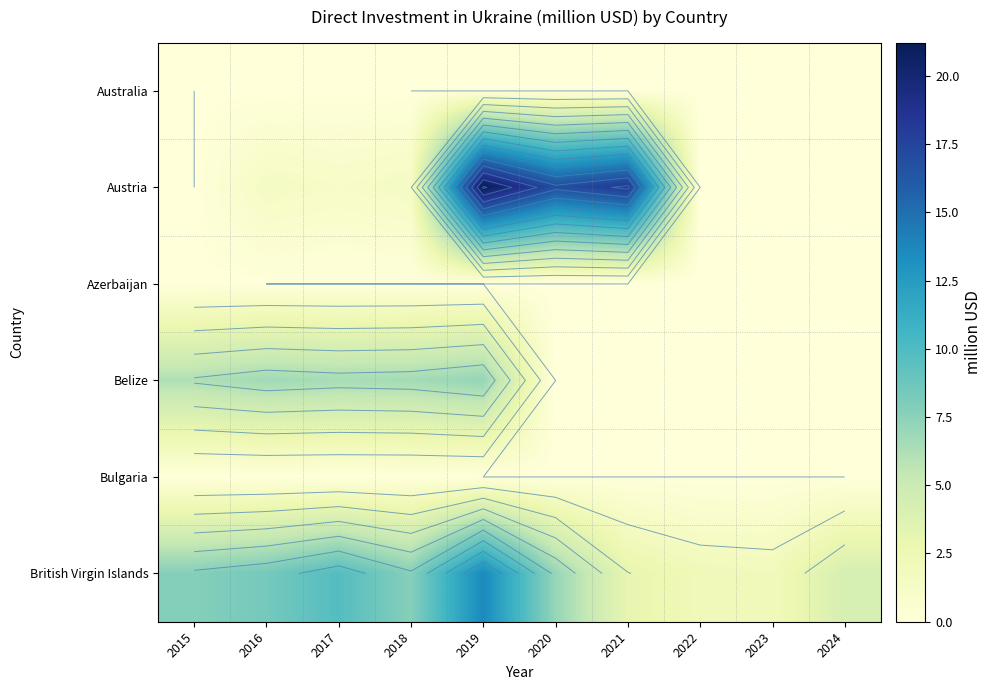

What is the sum of all Austria values?

60.5